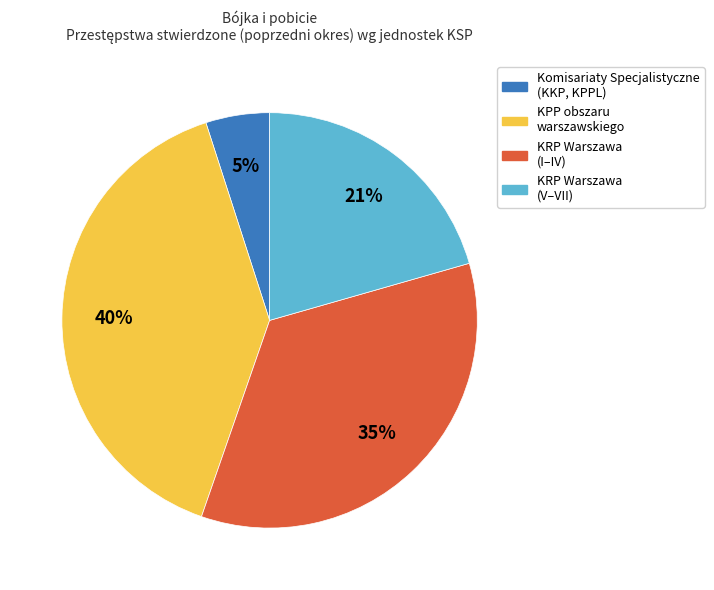

The Komisariaty Specjalistyczne (KKP, KPPL) slice represents 19% of the pie. True or false?

False